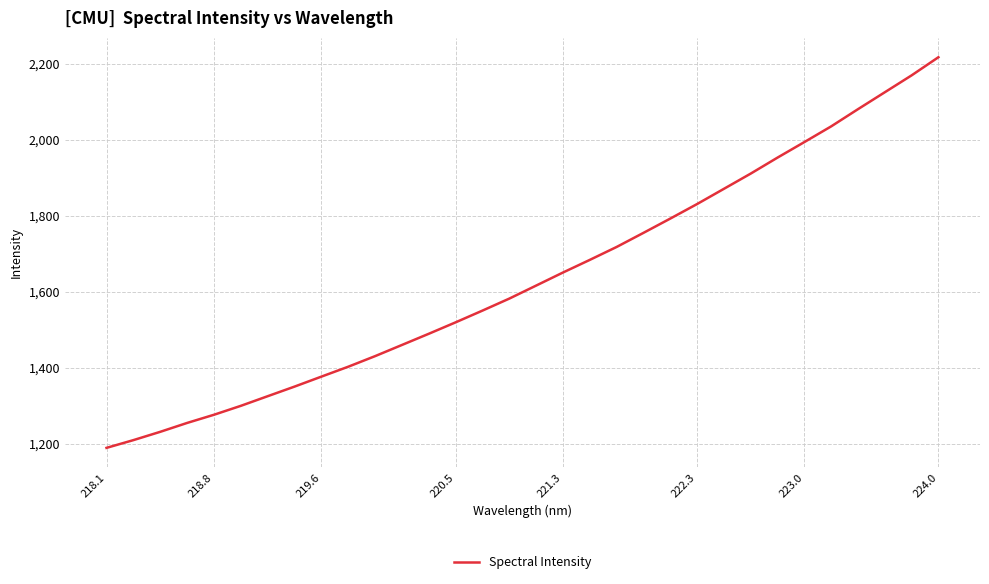

What is the maximum value shown in the chart?

2216.8